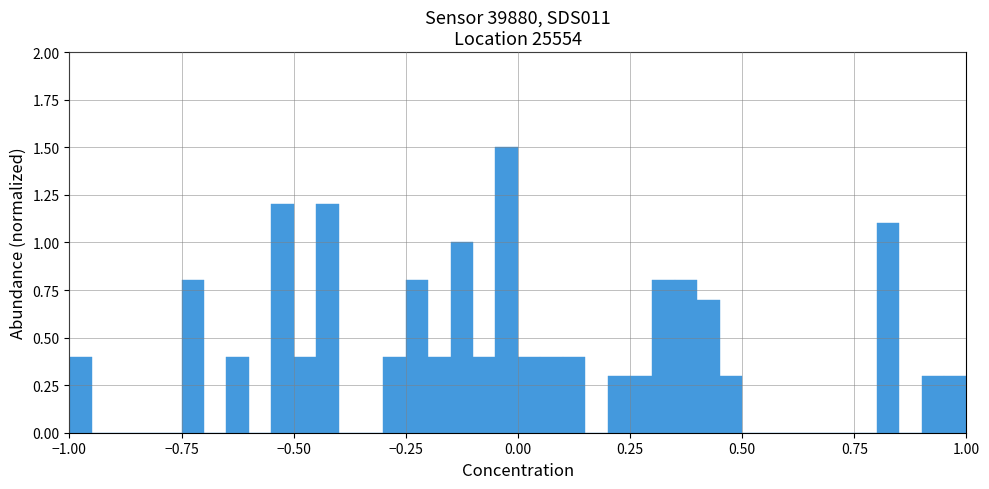

Around what value on the x-axis is the tallest bar? Give the approximate position of its centre, as read against the axis.

0.00